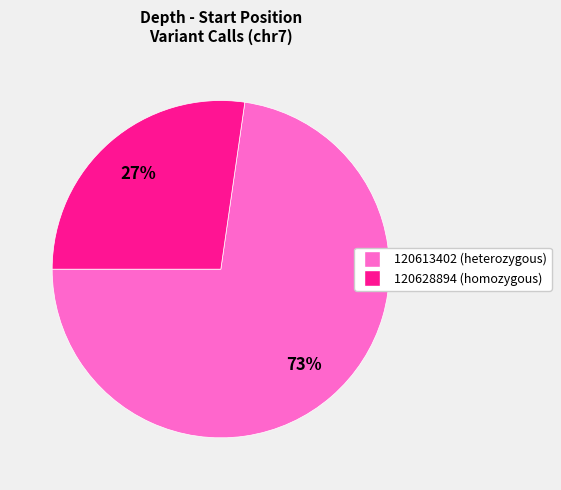

True or false: 120613402 accounts for 87% of the total.

False